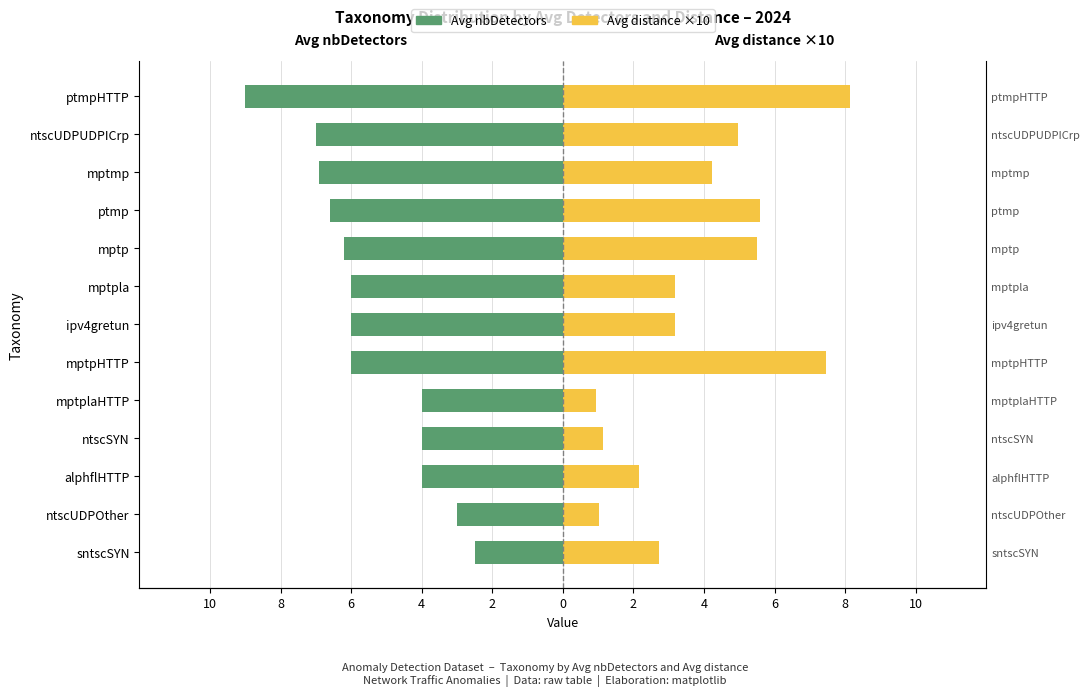

How many bars are there in each group?

2